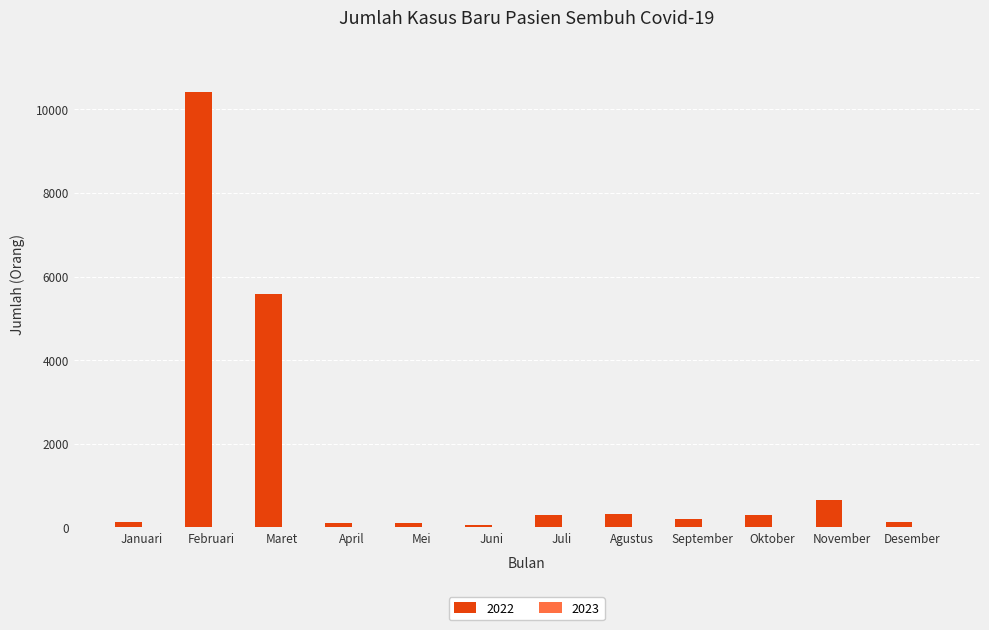

Which series has the largest total across all categories?

2022